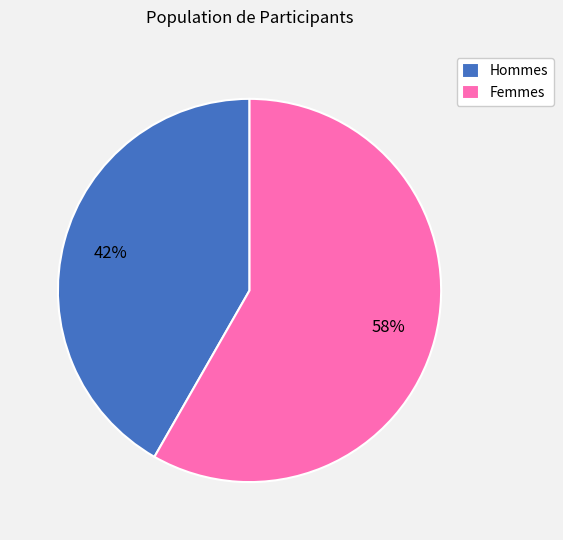

What is the smallest slice in the pie chart?

Hommes